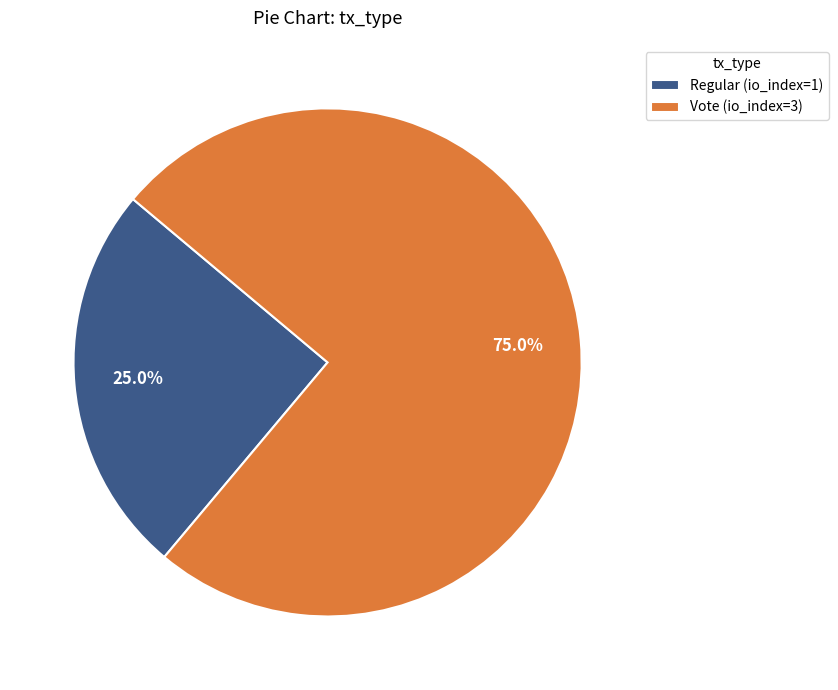

To the nearest percent, what is the average slice percentage?

50%